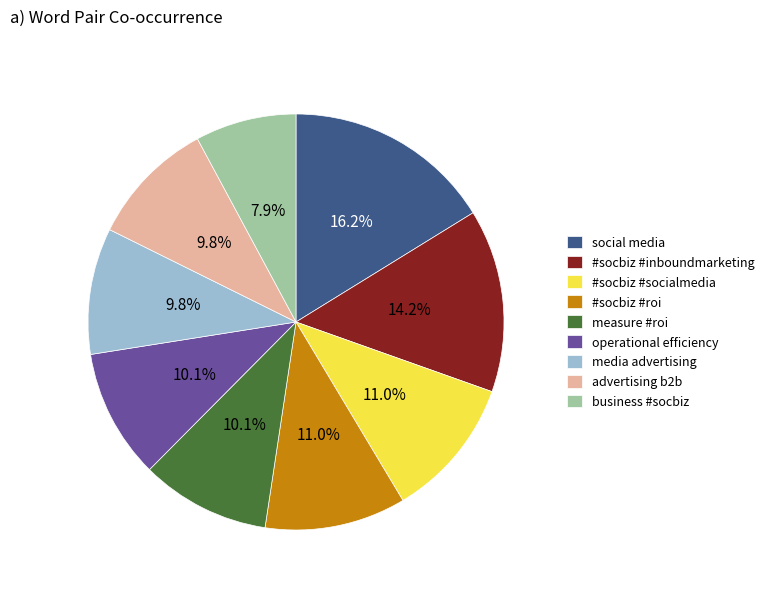

Is it true that #socbiz #socialmedia is 11% of the pie?

True